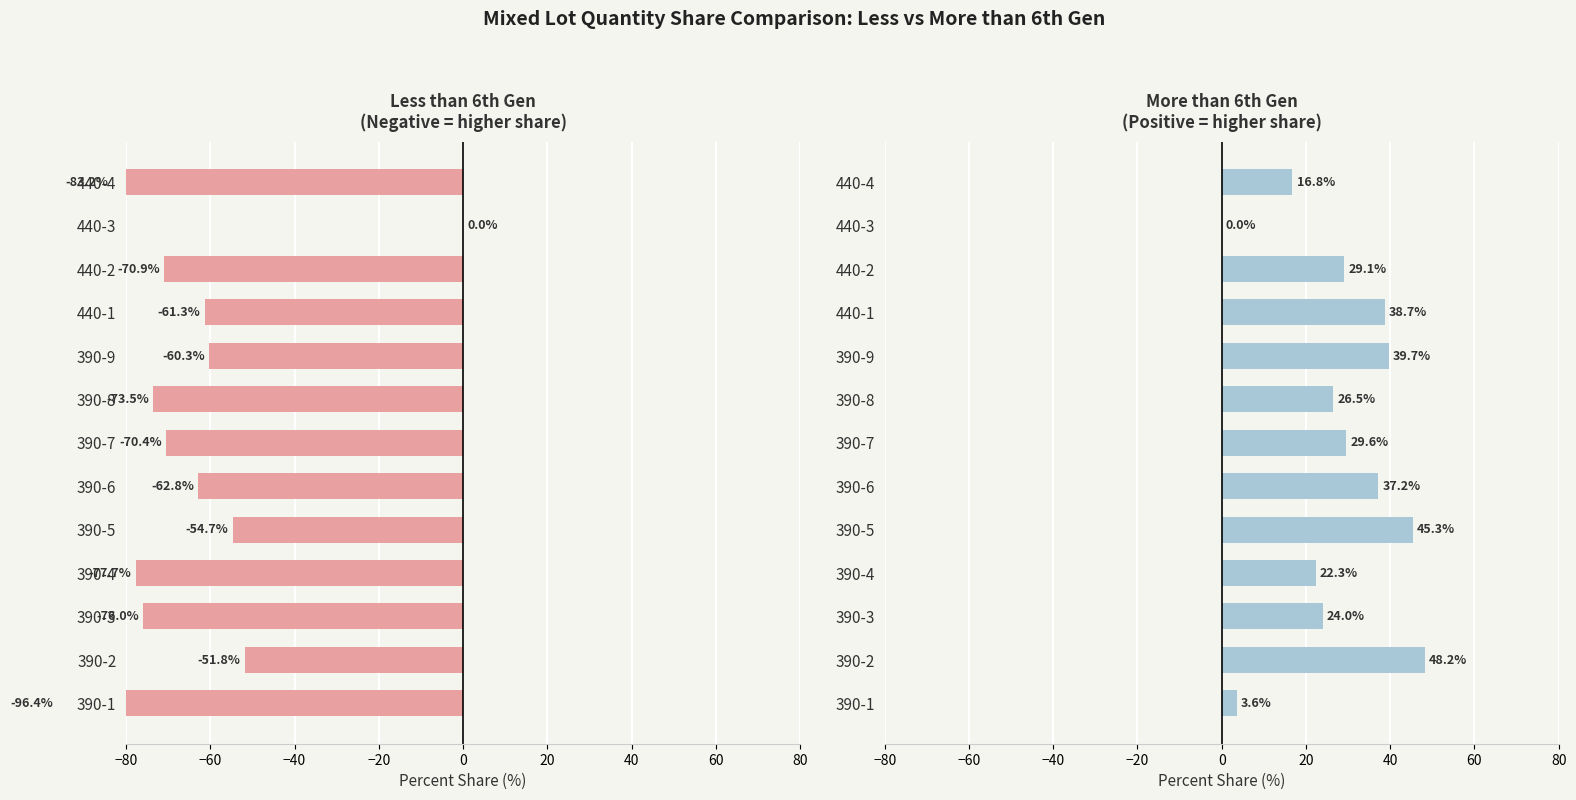

What is the value of the Less than 6th Gen bar at the 4th from the left?

-77.7